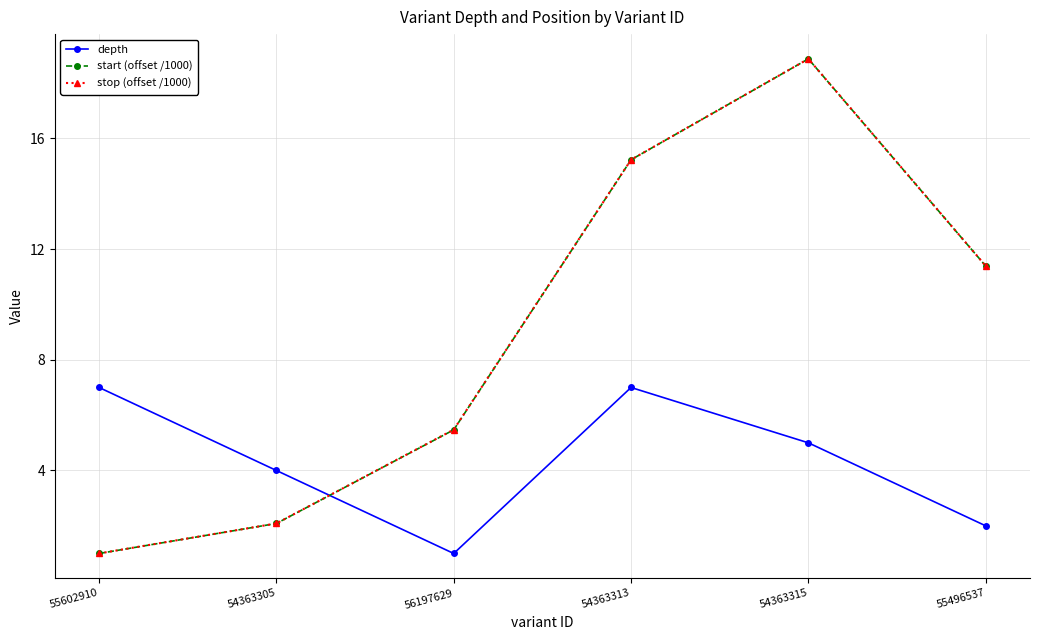

Which series has the widest spread of values?

start (offset /1000)